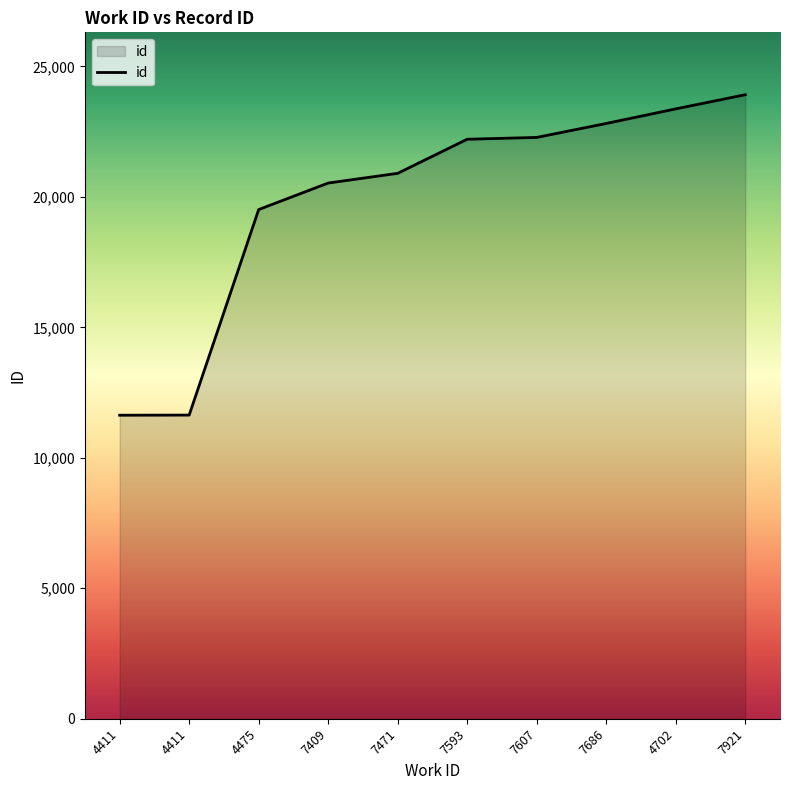

Rank the categories by value from lowest to highest.

4411, 4411, 4475, 7409, 7471, 7593, 7607, 7686, 4702, 7921